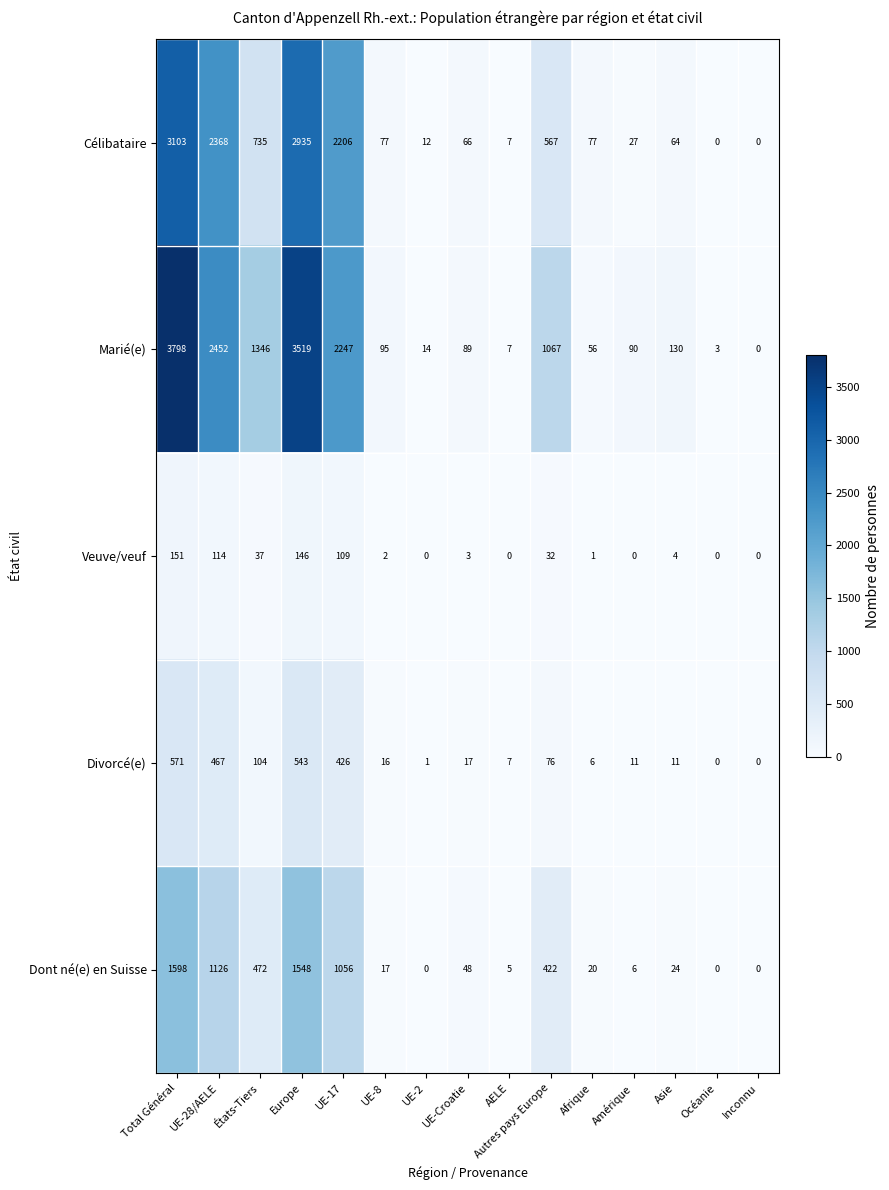

Which series has the widest spread of values?

Marié(e)